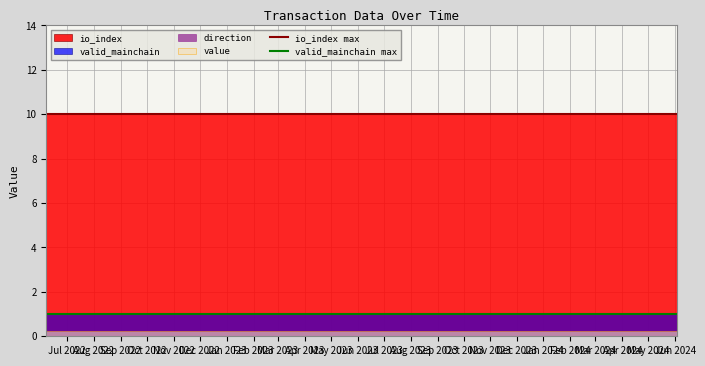

Which category has the lowest value in the valid_mainchain max series?

Jul 2022